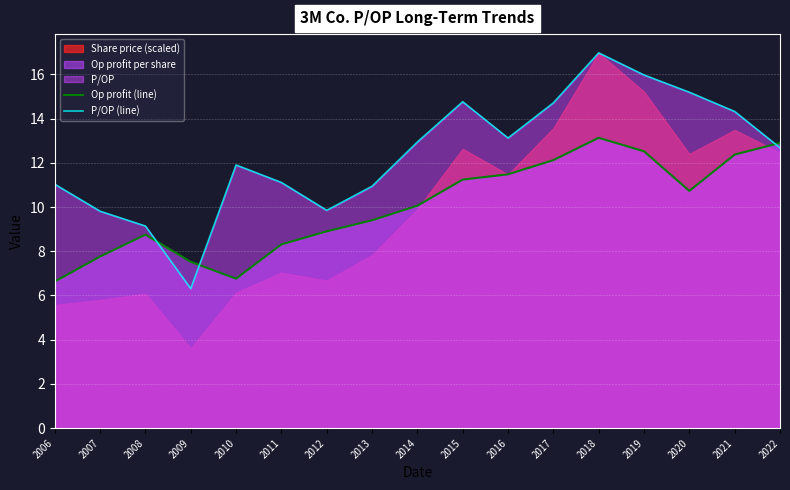

How many lines are shown in the chart?

2